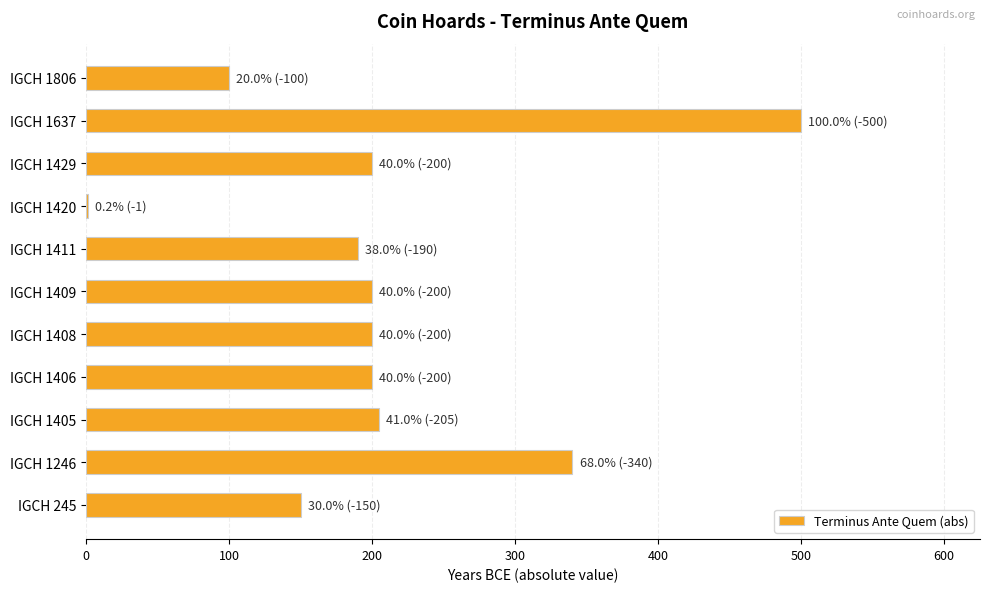

The chart shows a value of 302 at IGCH 1408. True or false?

False